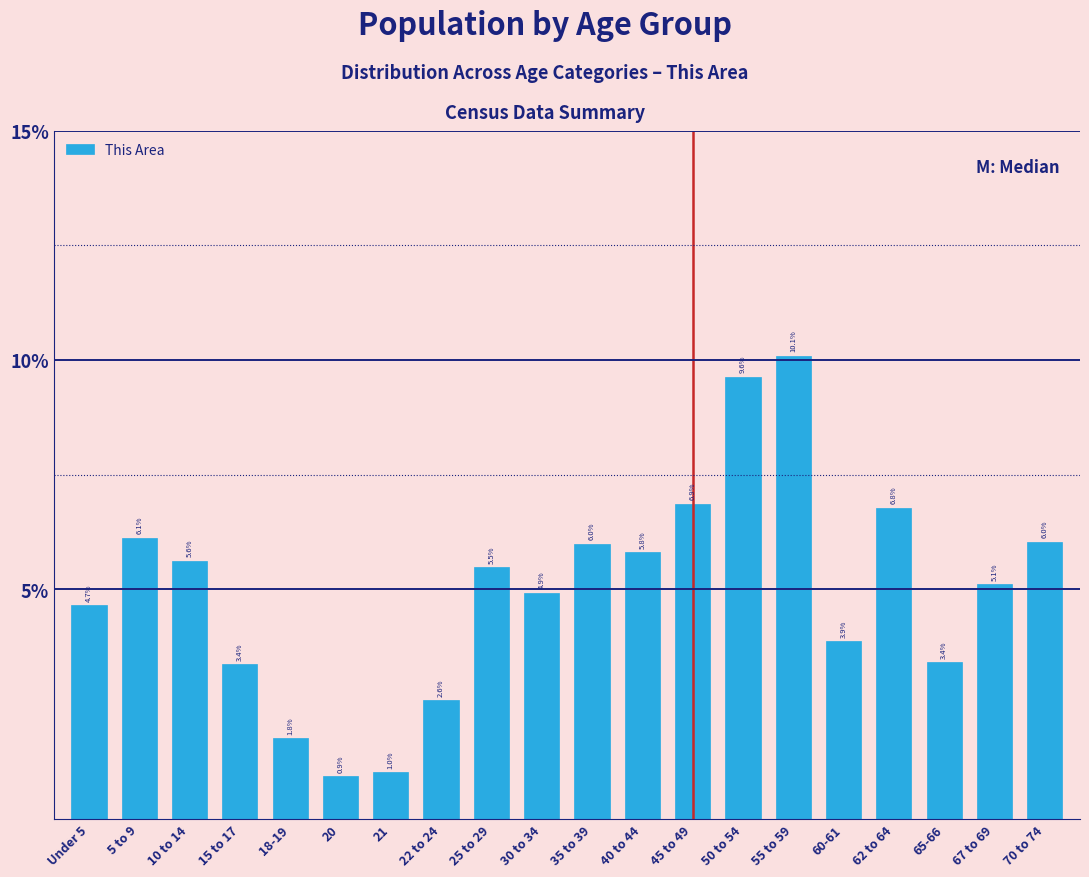

Reading left to right, transcribe all the data shown in this chart.

Under 5=4.7	5 to 9=6.1	10 to 14=5.6	15 to 17=3.4	18-19=1.8	20=0.9	21=1.0	22 to 24=2.6	25 to 29=5.5	30 to 34=4.9	35 to 39=6.0	40 to 44=5.8	45 to 49=6.9	50 to 54=9.6	55 to 59=10.1	60-61=3.9	62 to 64=6.8	65-66=3.4	67 to 69=5.1	70 to 74=6.0